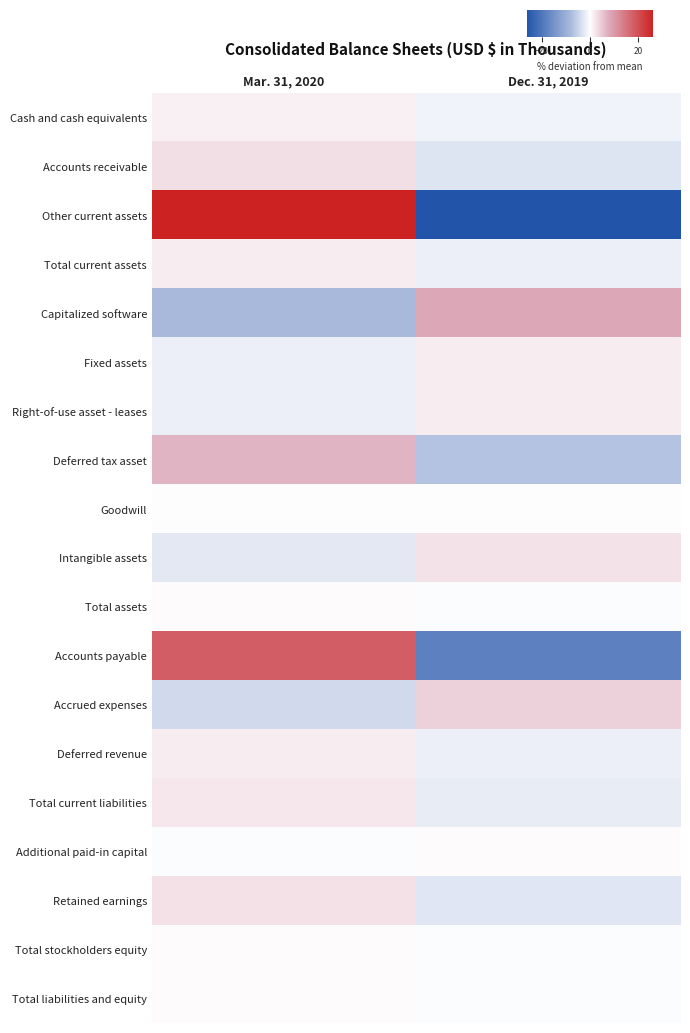

How many series are shown in this chart?

19